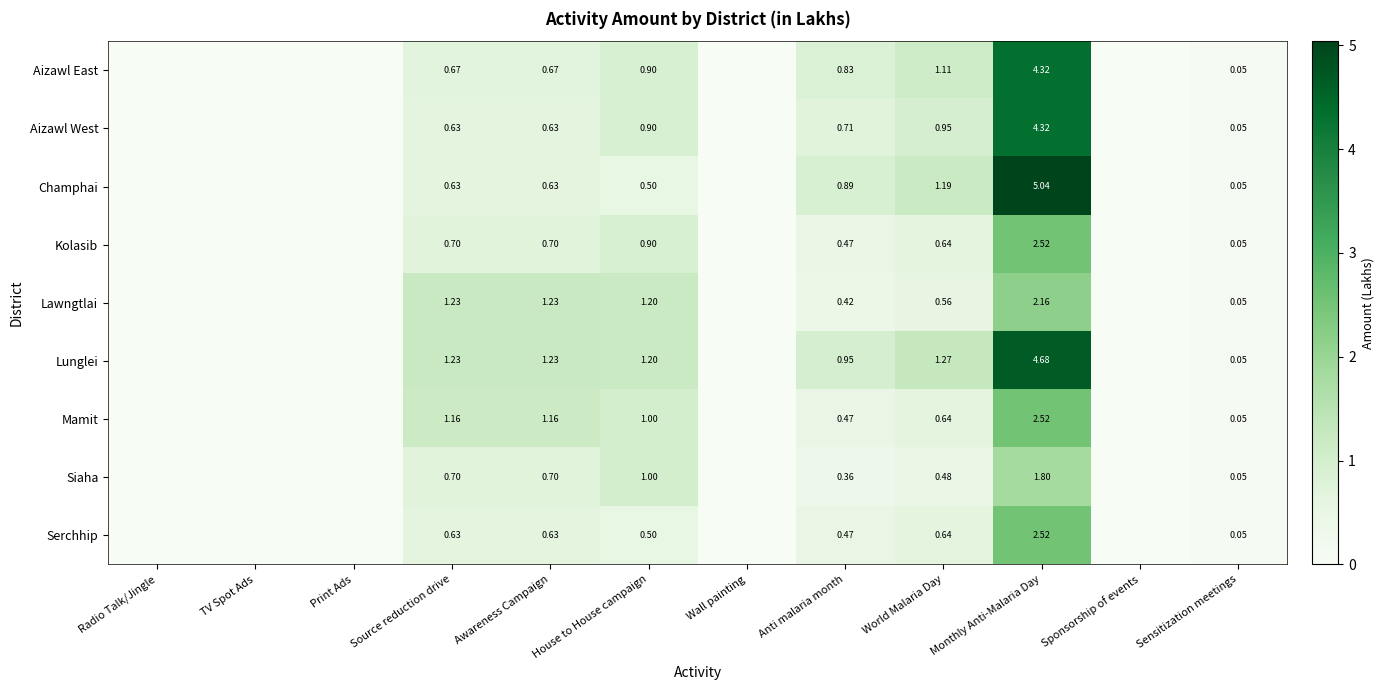

Rank the categories by Serchhip value from highest to lowest.

Monthly Anti-Malaria Day, World Malaria Day, Source reduction drive, Awareness Campaign, House to House campaign, Anti malaria month, Sensitization meetings, Radio Talk/Jingle, TV Spot Ads, Print Ads, Wall painting, Sponsorship of events